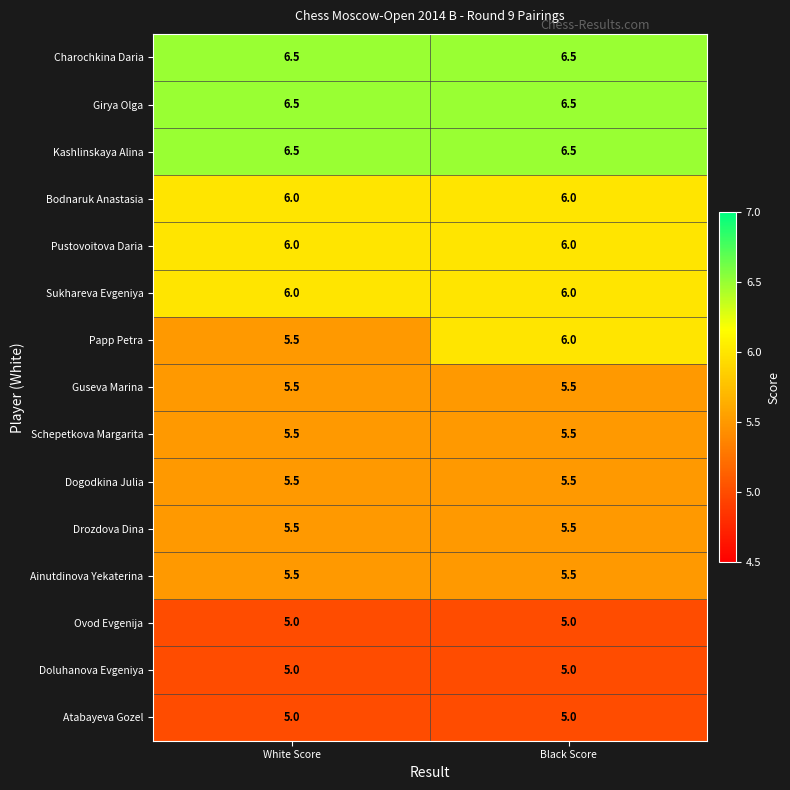

Reading right to left, extract all data points from this chart.

Charochkina Daria: 6.5	6.5
Girya Olga: 6.5	6.5
Kashlinskaya Alina: 6.5	6.5
Bodnaruk Anastasia: 6.0	6.0
Pustovoitova Daria: 6.0	6.0
Sukhareva Evgeniya: 6.0	6.0
Papp Petra: 6.0	5.5
Guseva Marina: 5.5	5.5
Schepetkova Margarita: 5.5	5.5
Dogodkina Julia: 5.5	5.5
Drozdova Dina: 5.5	5.5
Ainutdinova Yekaterina: 5.5	5.5
Ovod Evgenija: 5.0	5.0
Doluhanova Evgeniya: 5.0	5.0
Atabayeva Gozel: 5.0	5.0